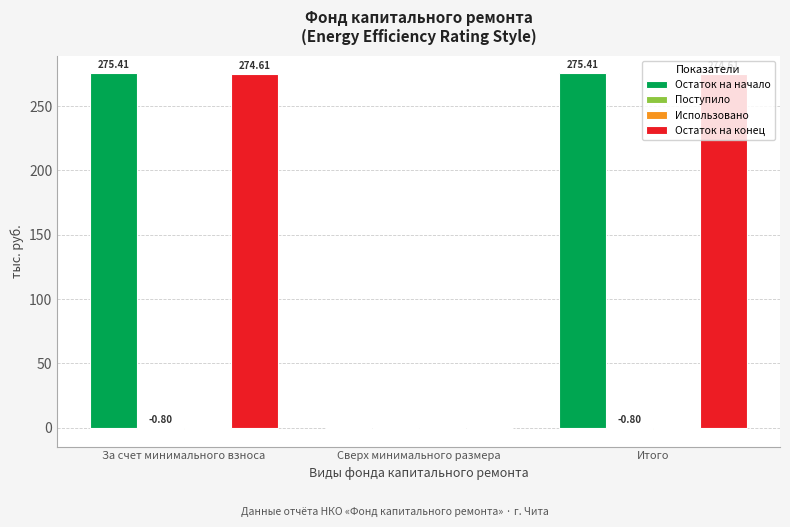

Which series has the largest total across all categories?

Остаток на начало